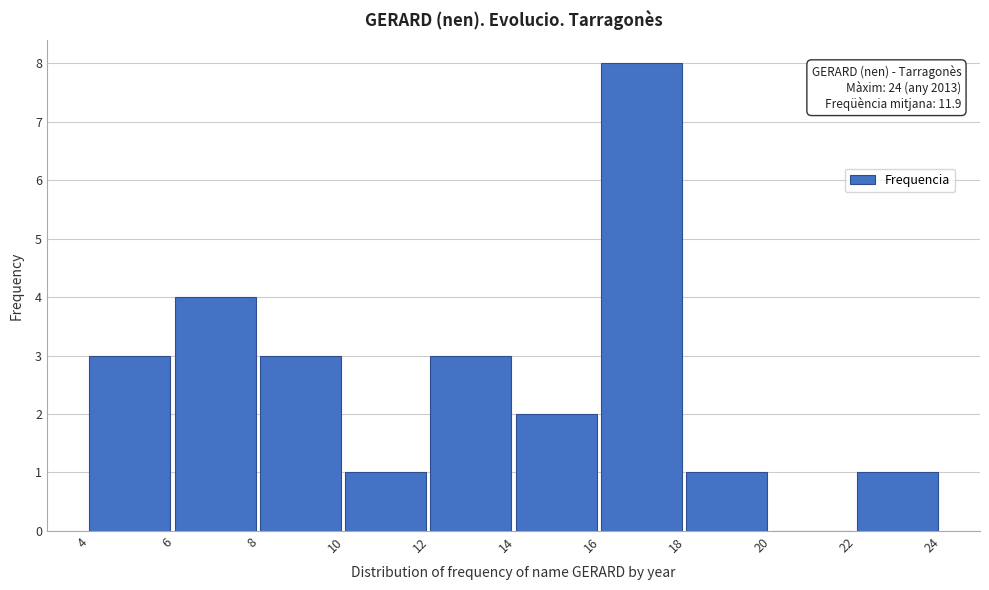

Over which range of the x-axis is the bar tallest?

16 to 18